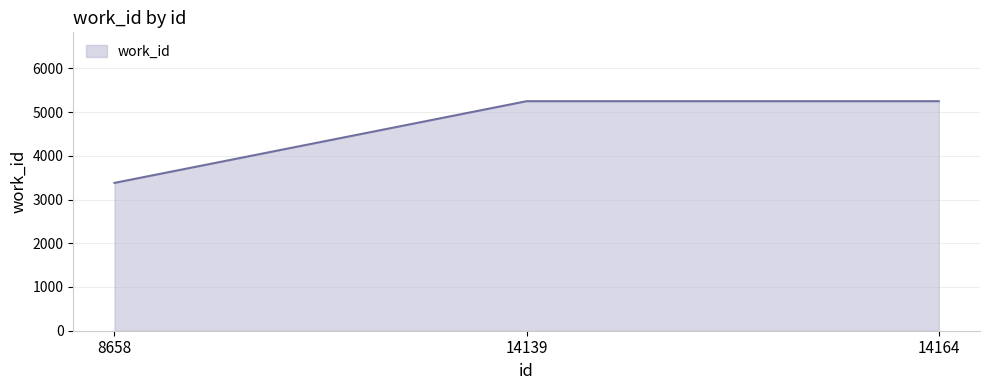

Is it true that the value at 8658 is 3380?

True